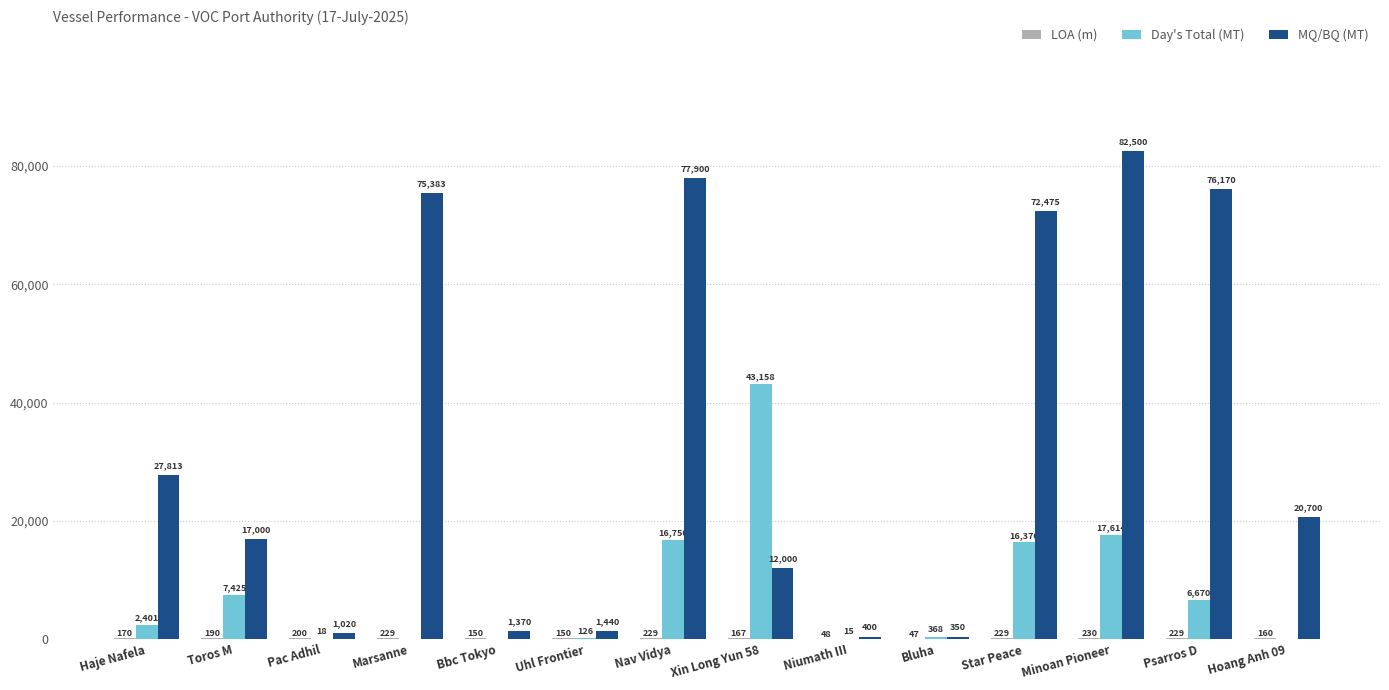

What is the sum of the MQ/BQ (MT) values at Hoang Anh 09 and Xin Long Yun 58?

32700